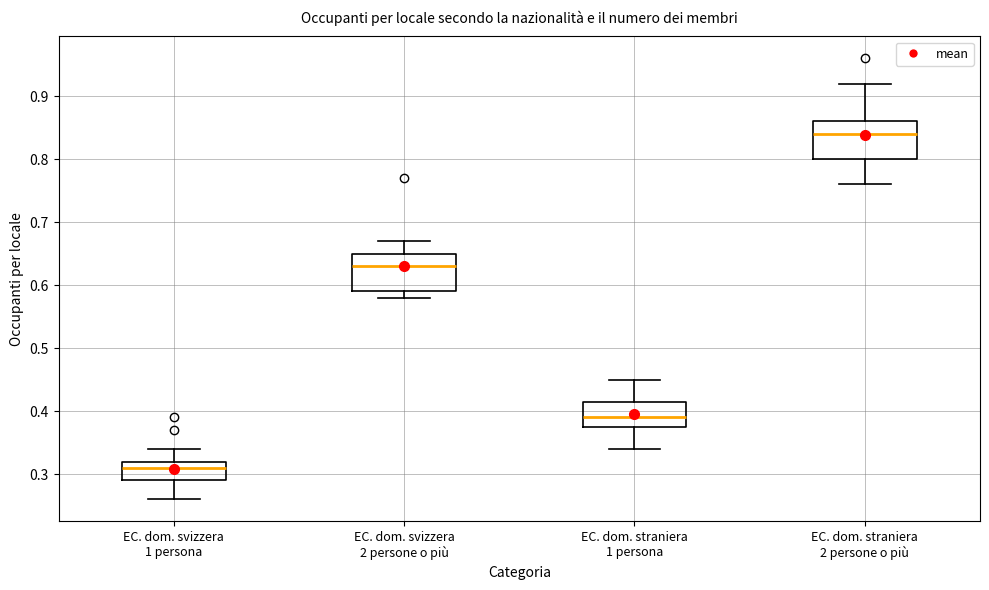

Reading left to right, read every box against the y-axis: the position of its median line, the range the box covers, and the ends of its whiskers. The values are not printed on the chart, so give them approximately, as read against the axis.

EC. dom. svizzera 1 persona: median 0.31, box 0.29 to 0.32, whiskers 0.26 to 0.34
EC. dom. svizzera 2 persone o più: median 0.63, box 0.59 to 0.65, whiskers 0.58 to 0.67
EC. dom. straniera 1 persona: median 0.39, box 0.38 to 0.42, whiskers 0.34 to 0.45
EC. dom. straniera 2 persone o più: median 0.84, box 0.80 to 0.86, whiskers 0.76 to 0.92